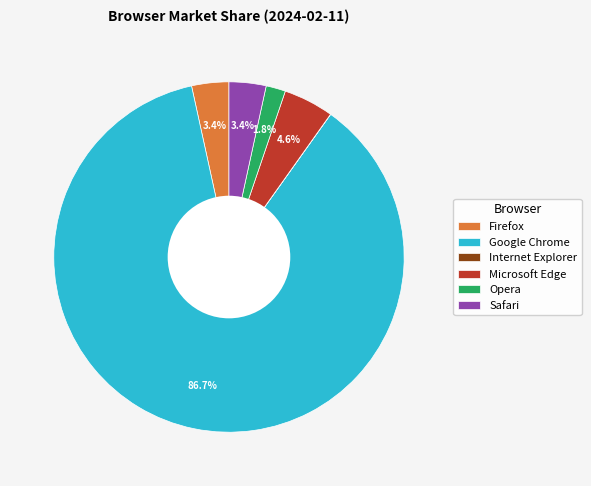

Is it true that Google Chrome is 99% of the pie?

False